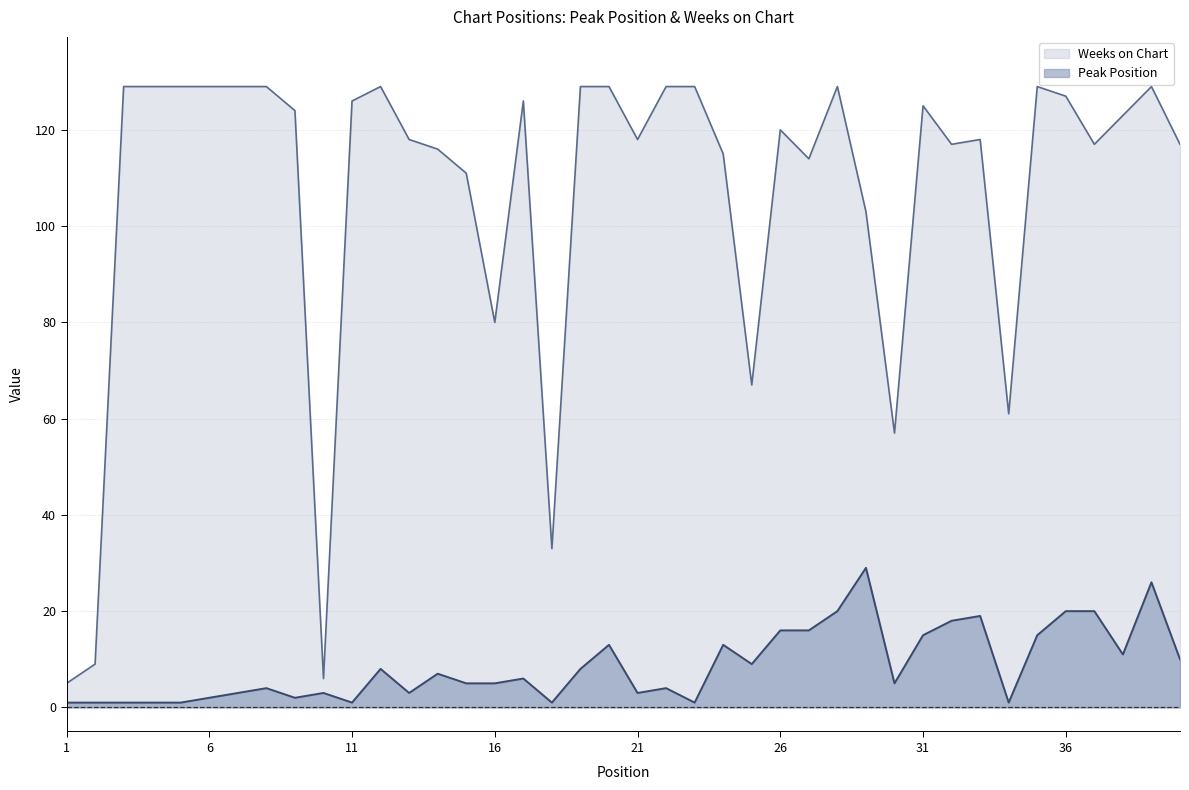

At which category is the sum across all series the highest?

39